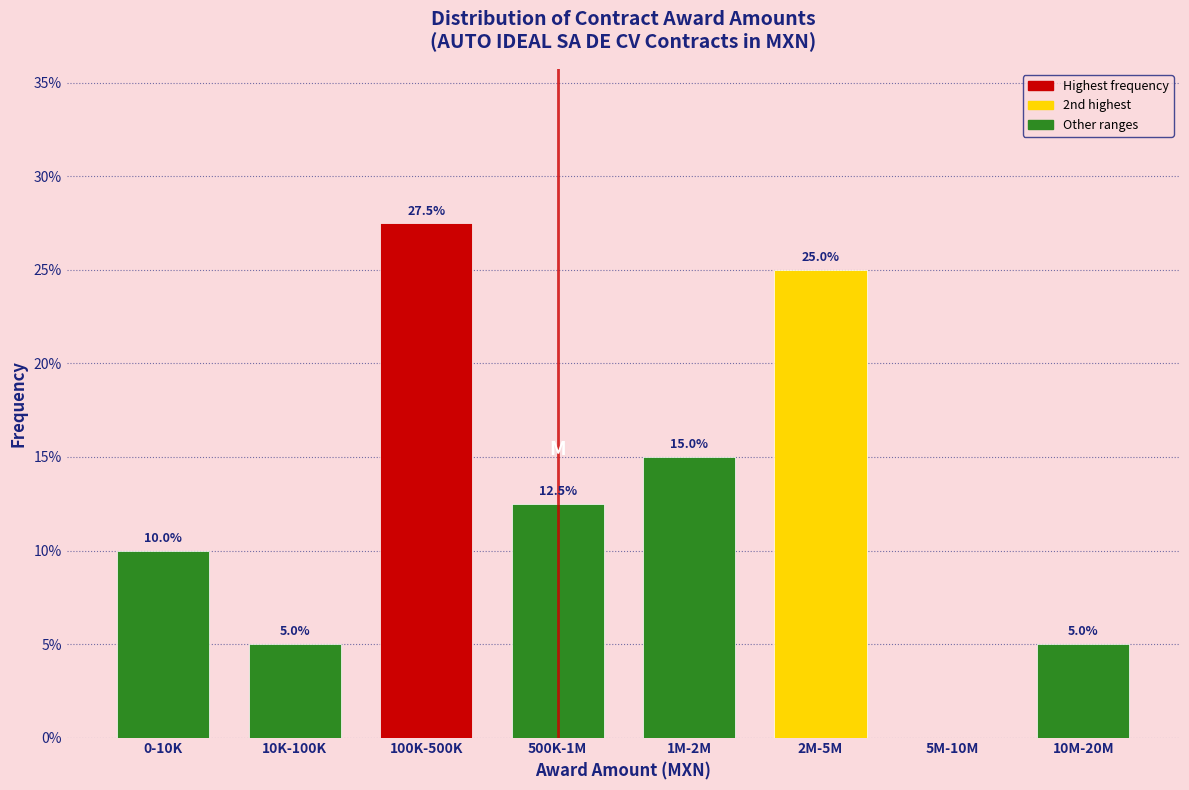

Reading right to left, list all the values displayed in this chart.

10M-20M=5.0	5M-10M=0.0	2M-5M=25.0	1M-2M=15.0	500K-1M=12.5	100K-500K=27.5	10K-100K=5.0	0-10K=10.0